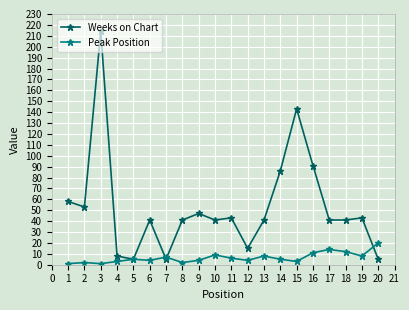

Between 3 and 5, which series saw the biggest shift?

Weeks on Chart